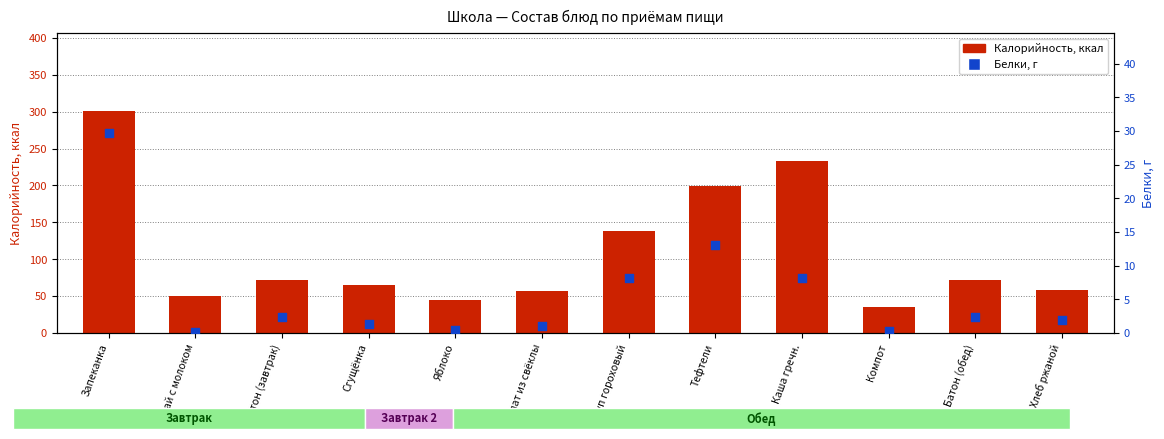

What is the total value across all series at Каша гречн.?

241.9